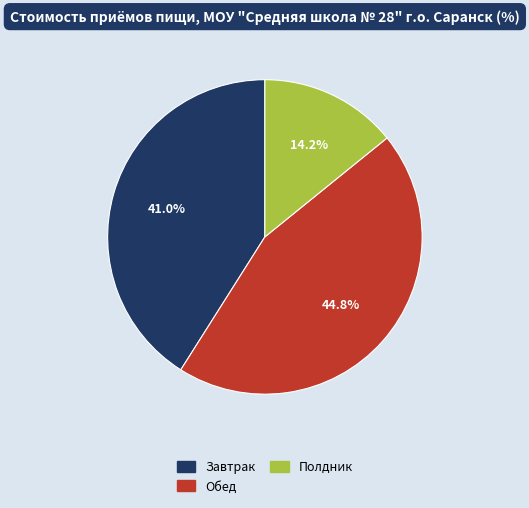

Does Полдник represent more than half of the total?

No